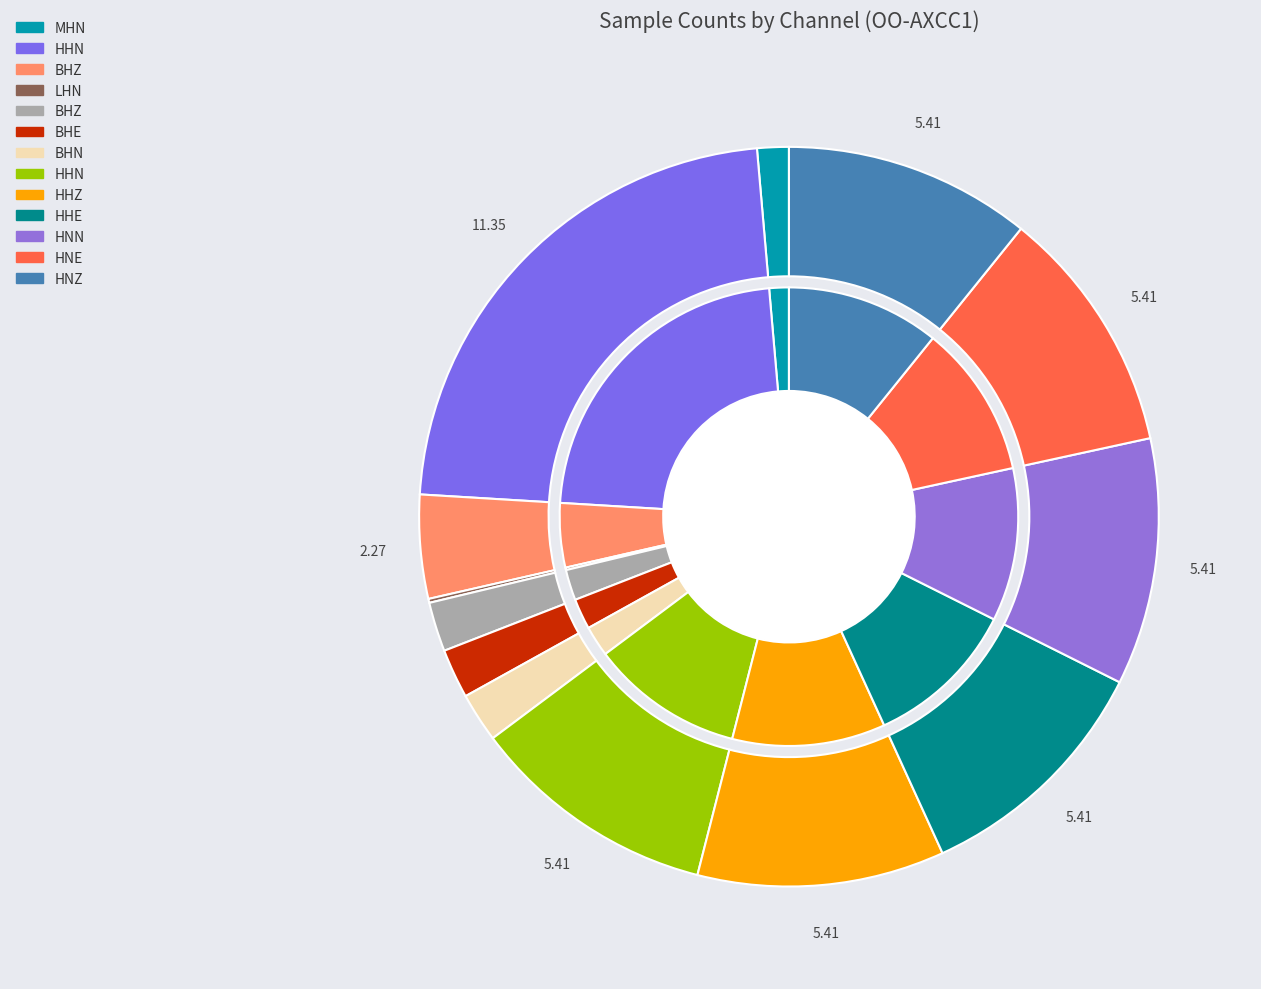

Count the number of slices in the pie.

13